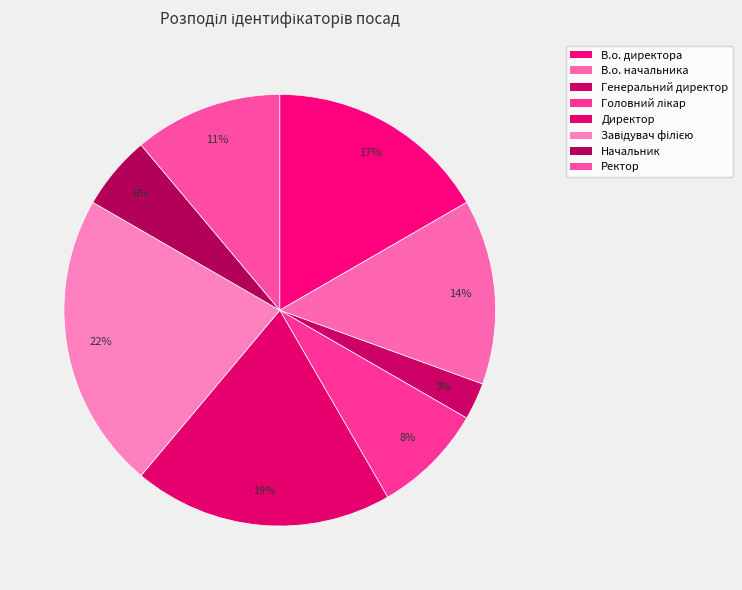

How many segments does this pie chart have?

8